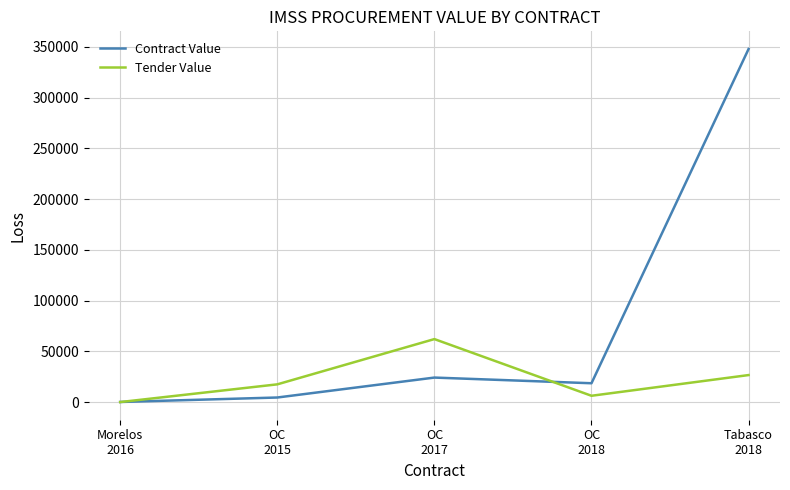

What is the difference between the maximum and second lowest values in the Contract Value series?

343387.8